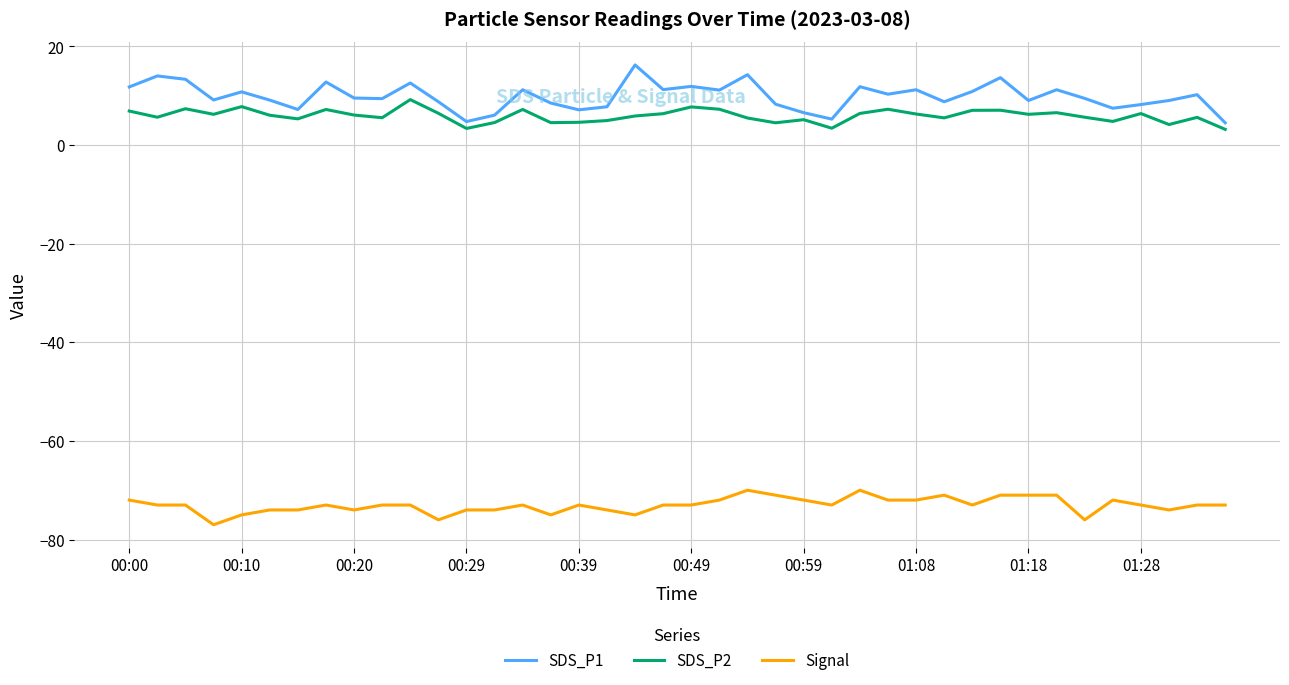

How many categories are shown in the chart?

40